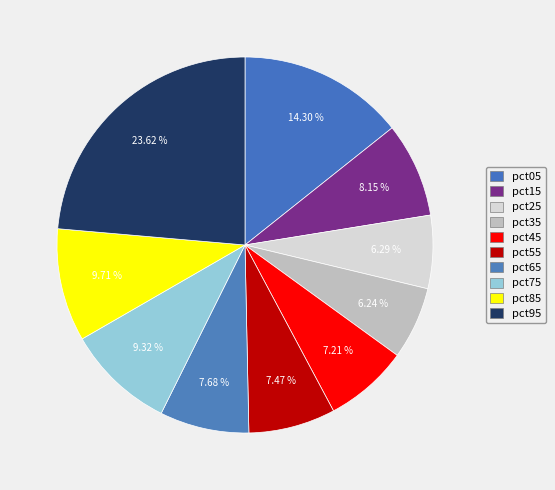

What percentage is NOT represented by pct05?

85.7%